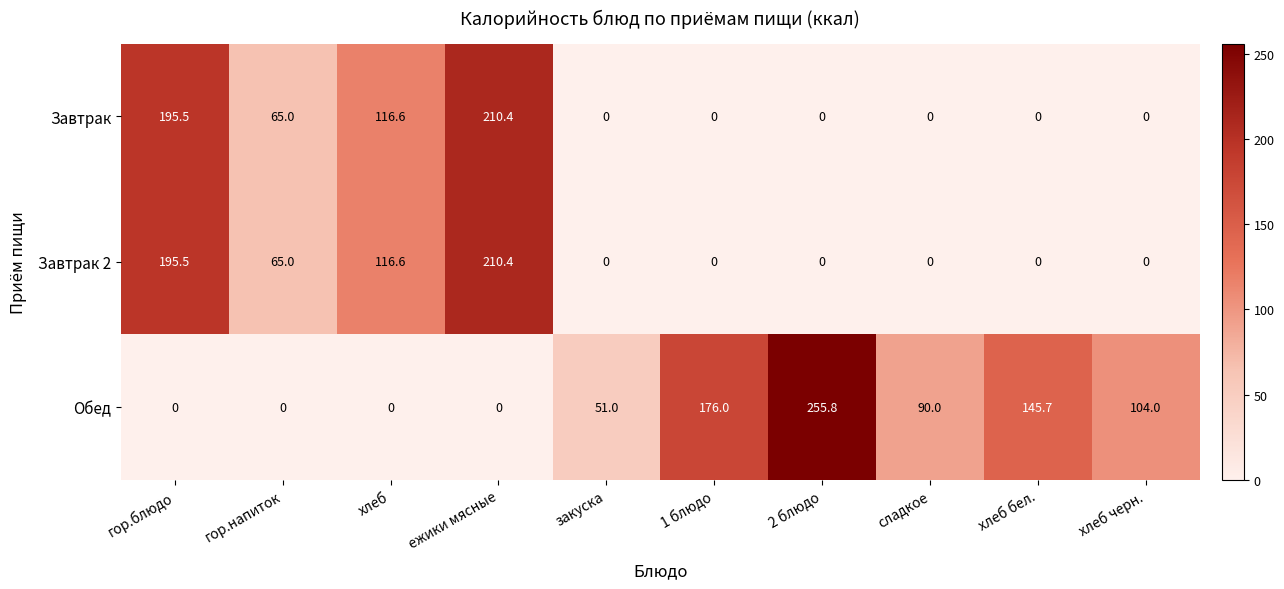

What is the difference between the Завтрак values at гор.напиток and хлеб?

51.6